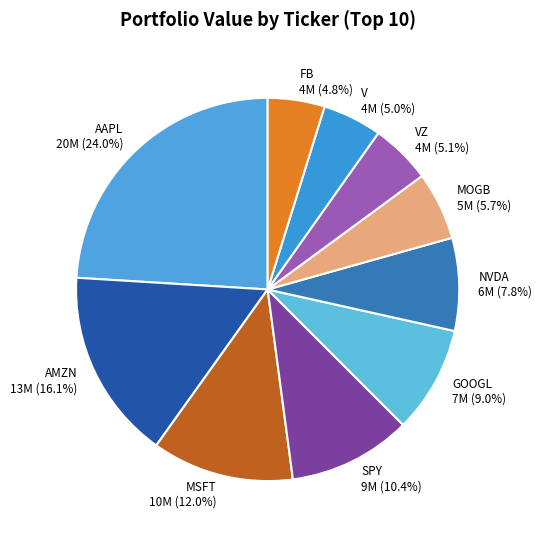

Which slice is the largest?

AAPL